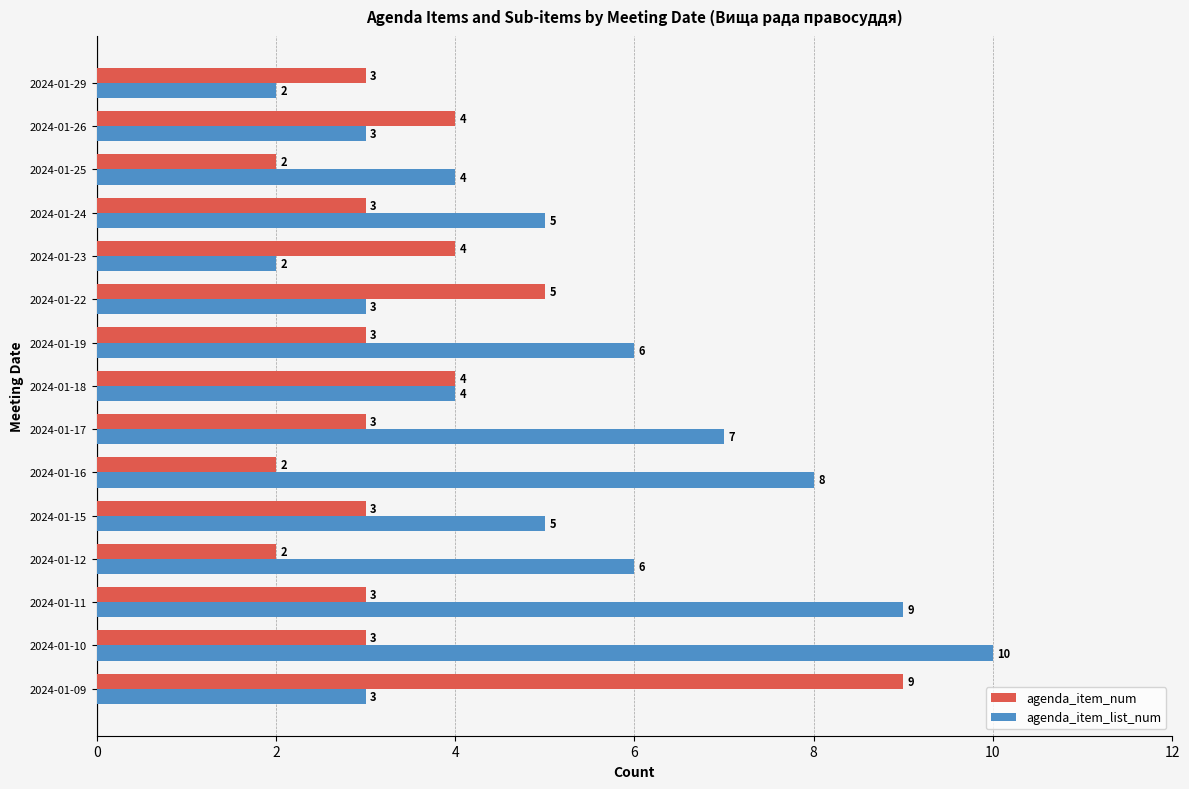

Where is agenda_item_num nearest to the value 5?

2024-01-22